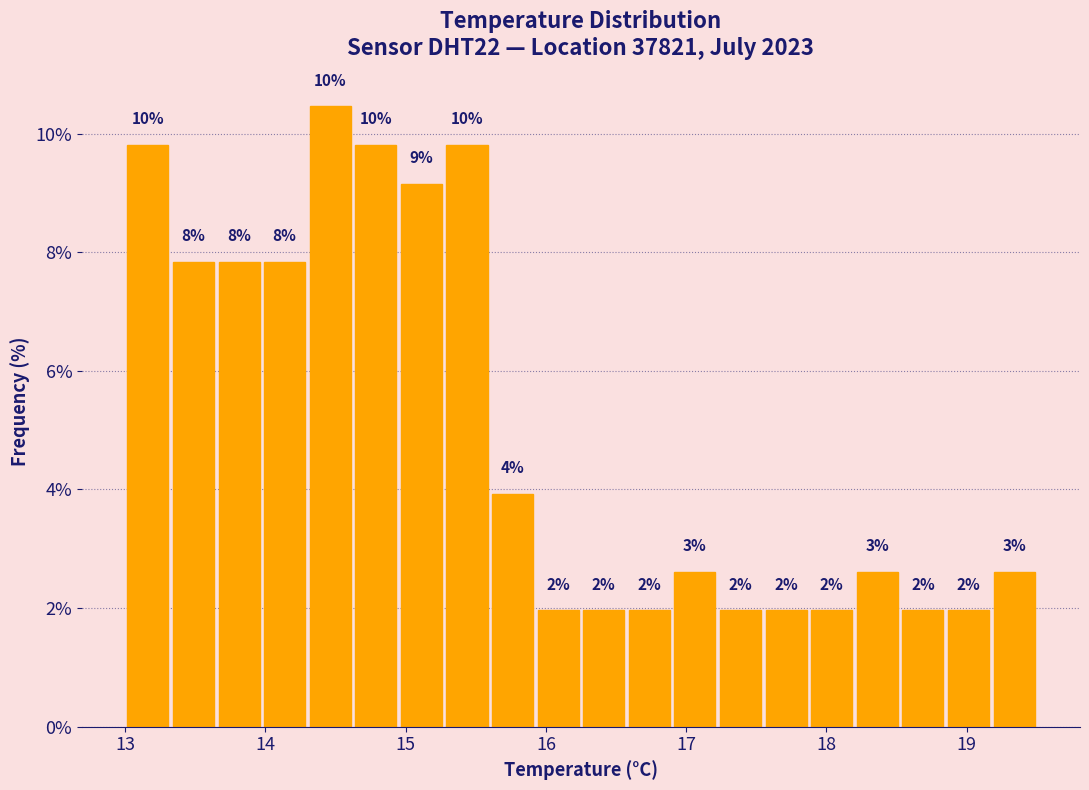

Read against the x-axis, roughly where is the centre of the tallest bar?

14.5